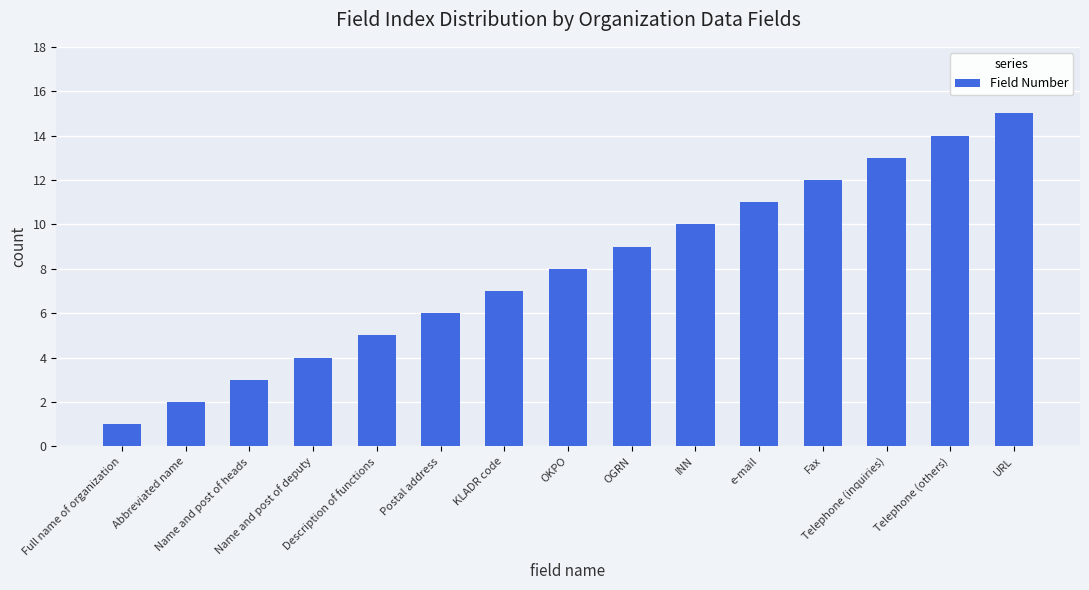

Where is the data nearest to the value 8?

OKPO